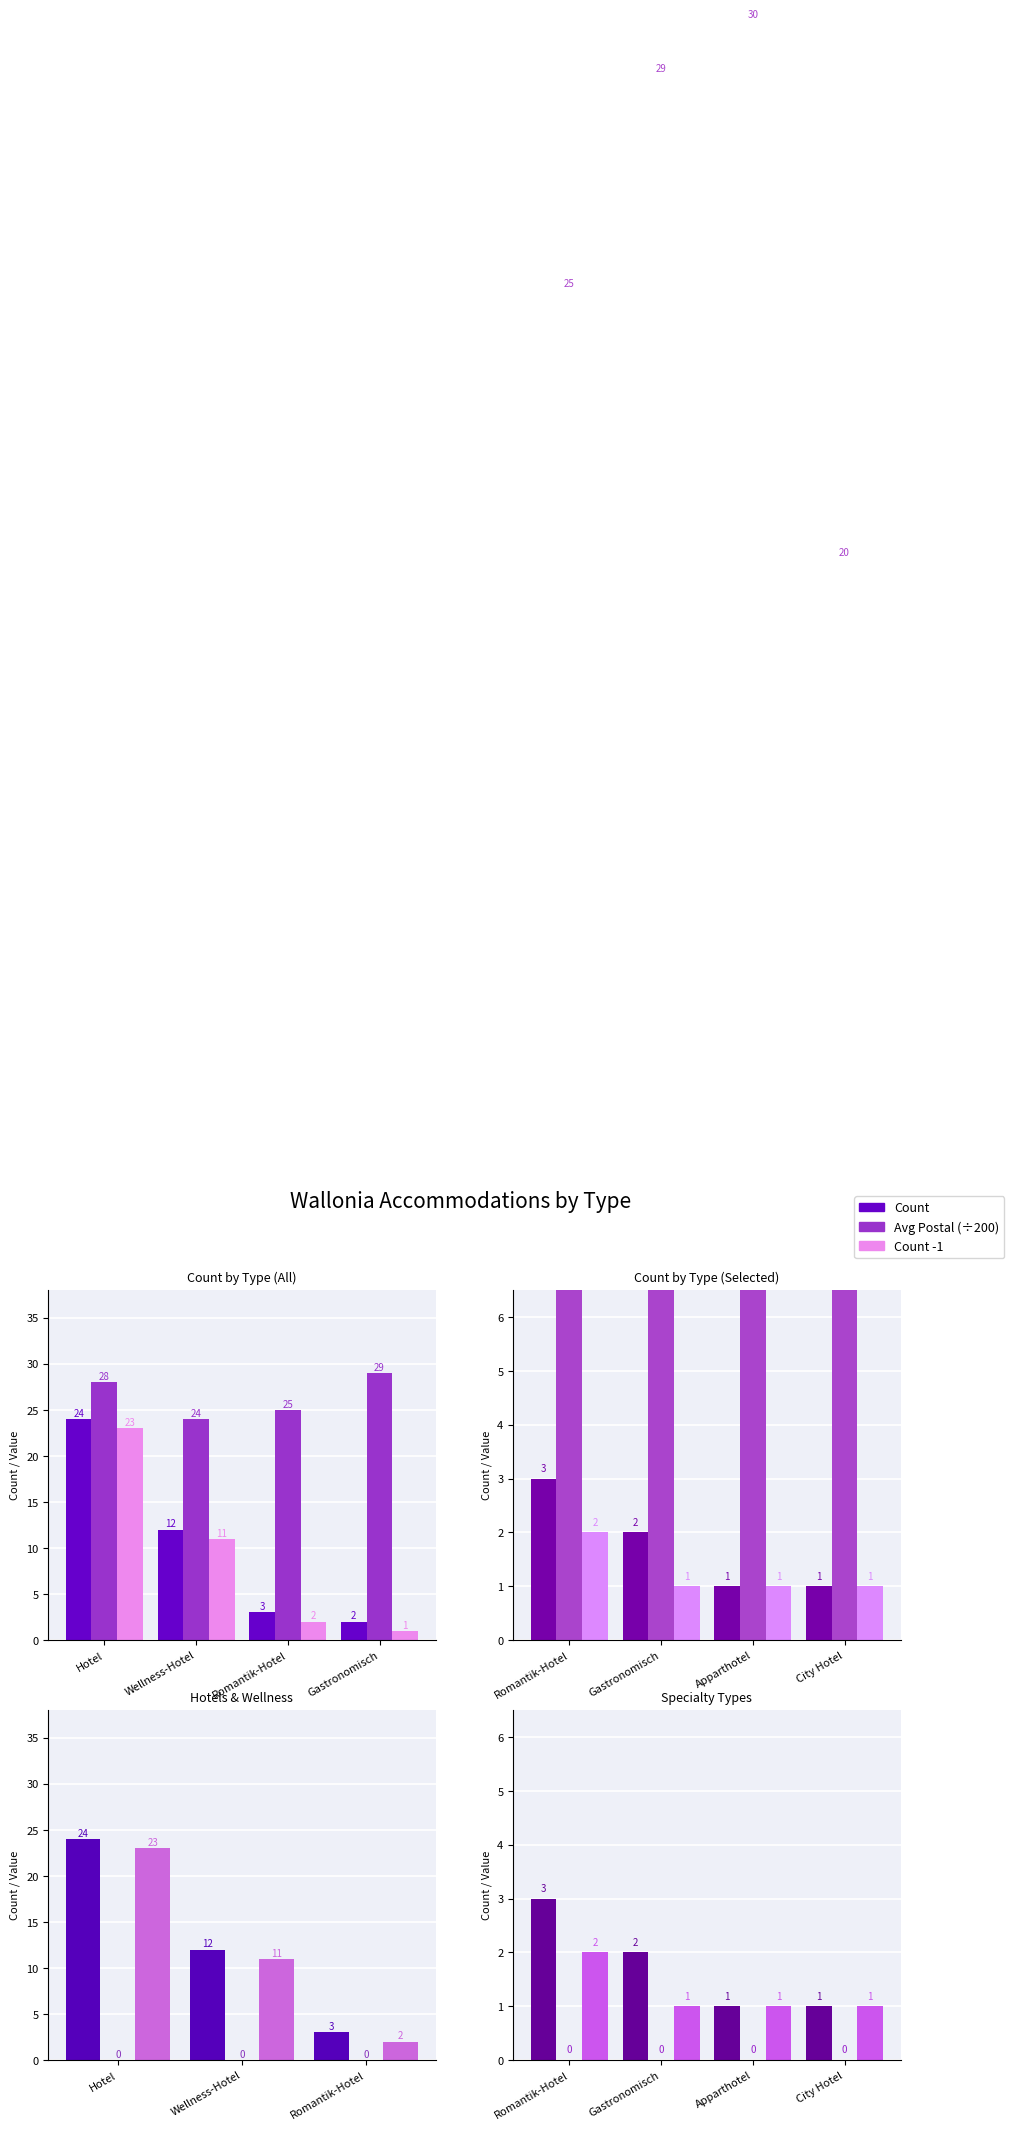

Which series has the largest range (max minus min)?

Count